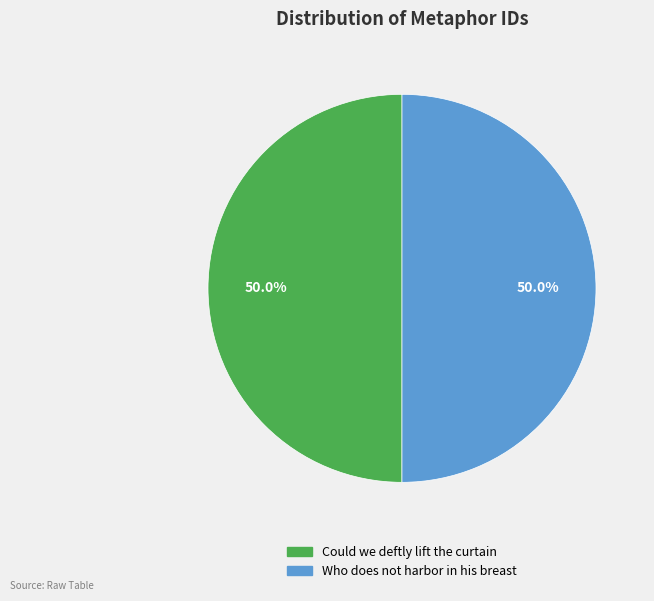

What percentage is NOT represented by Who does not harbor in his breast?

50.0%